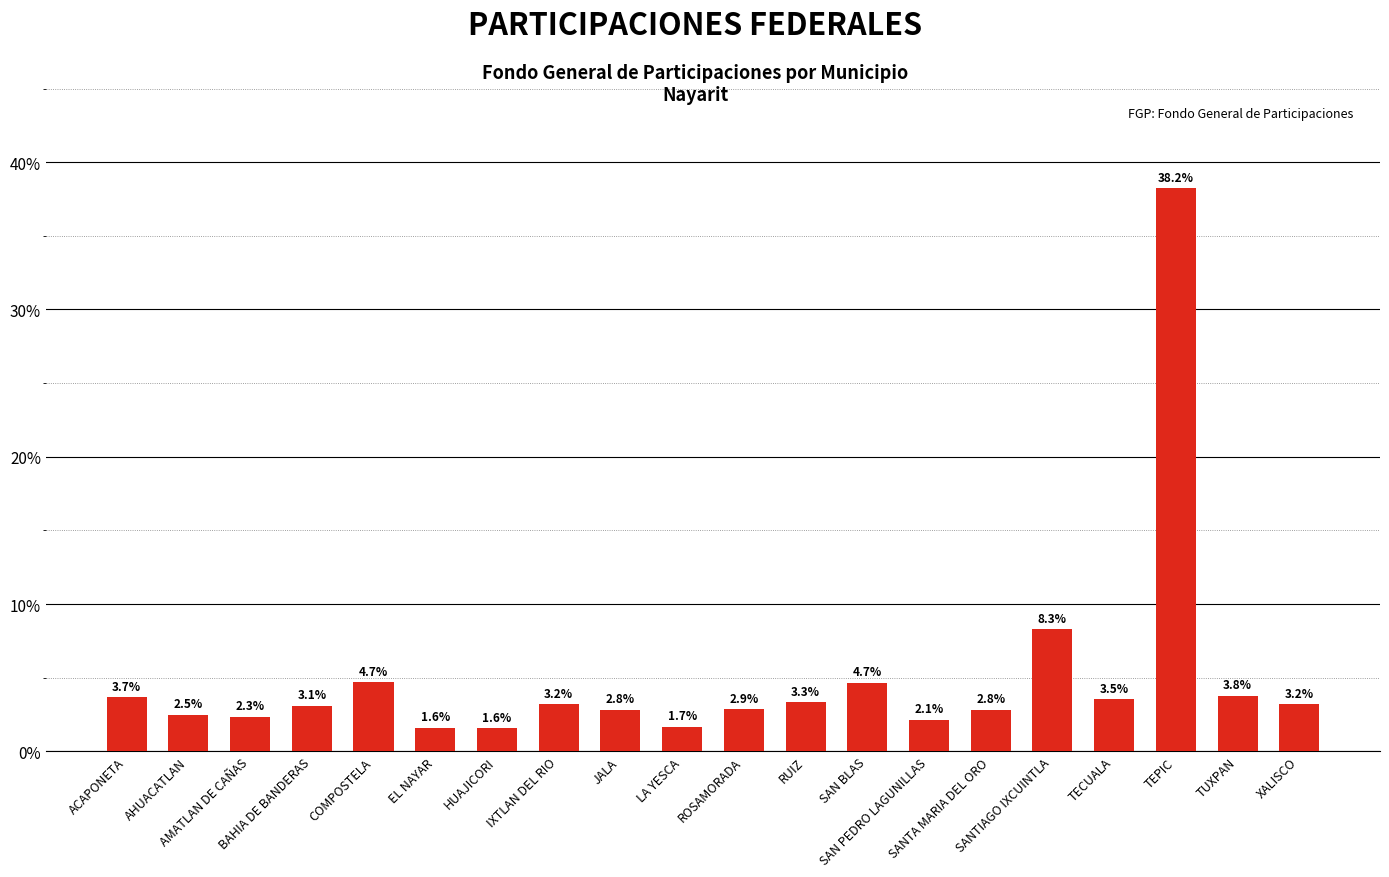

The chart shows a value of 2.1 at SAN BLAS. True or false?

False